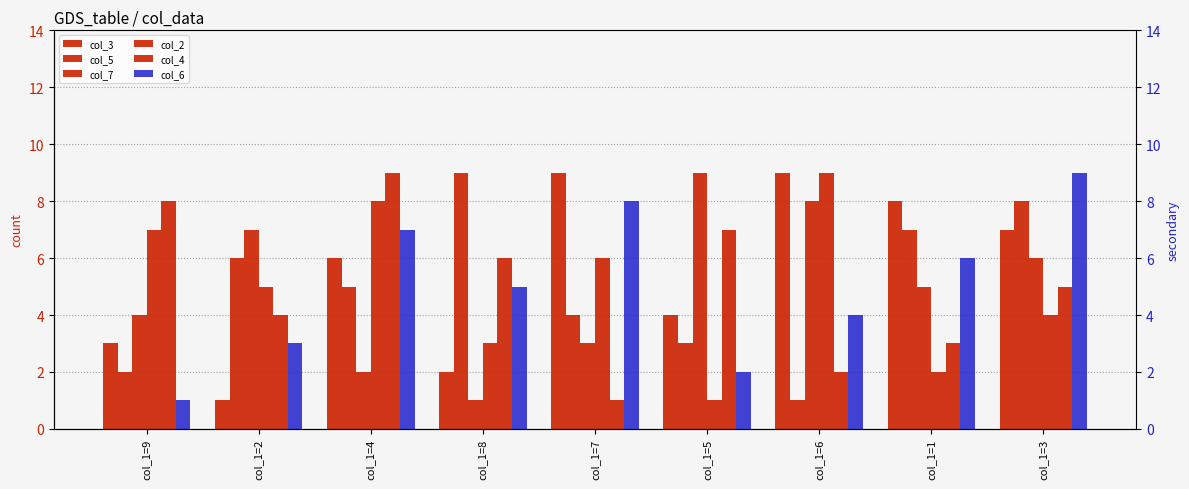

What is the difference between the col_5 values at col_1=6 and col_1=4?

4